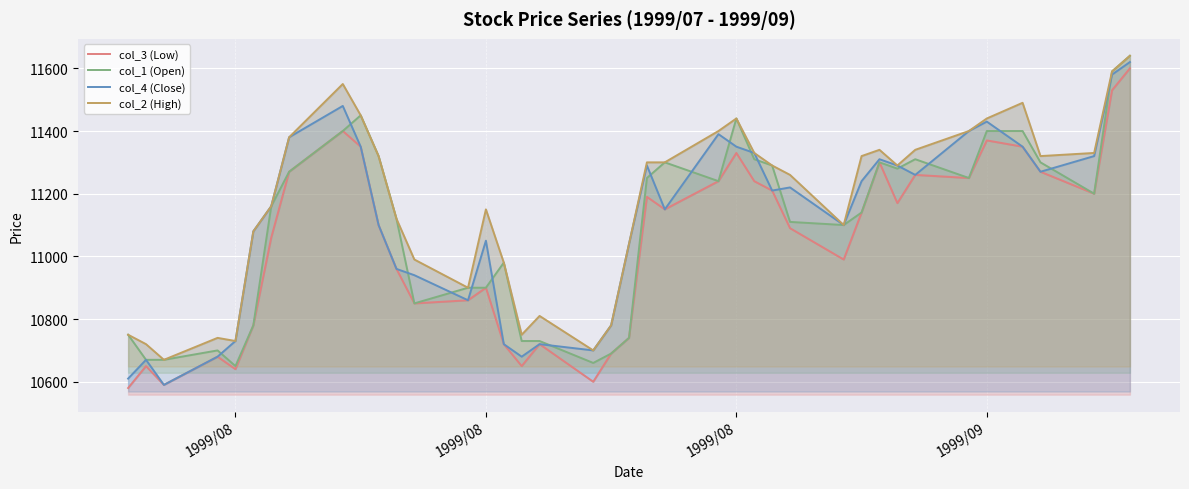

What is the average value of the col_4 (Close) series?

11110